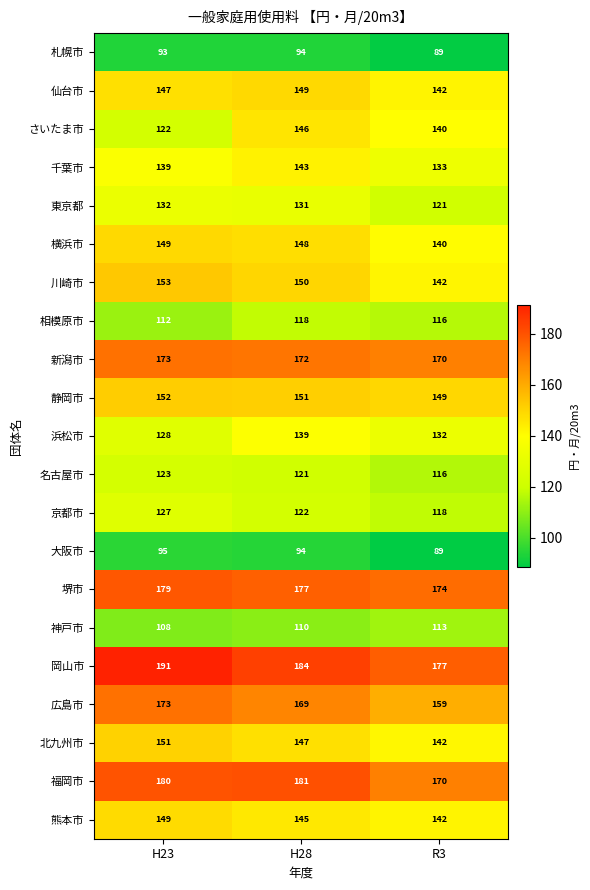

What is the approximate value of 千葉市 at H23, to the nearest 10?

140